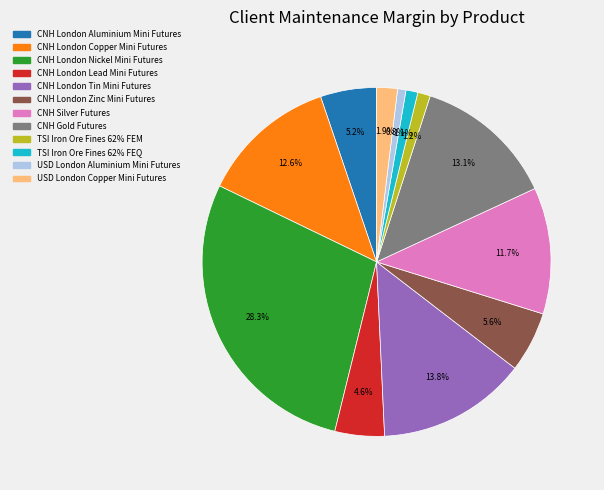

Does any single category account for the majority?

No